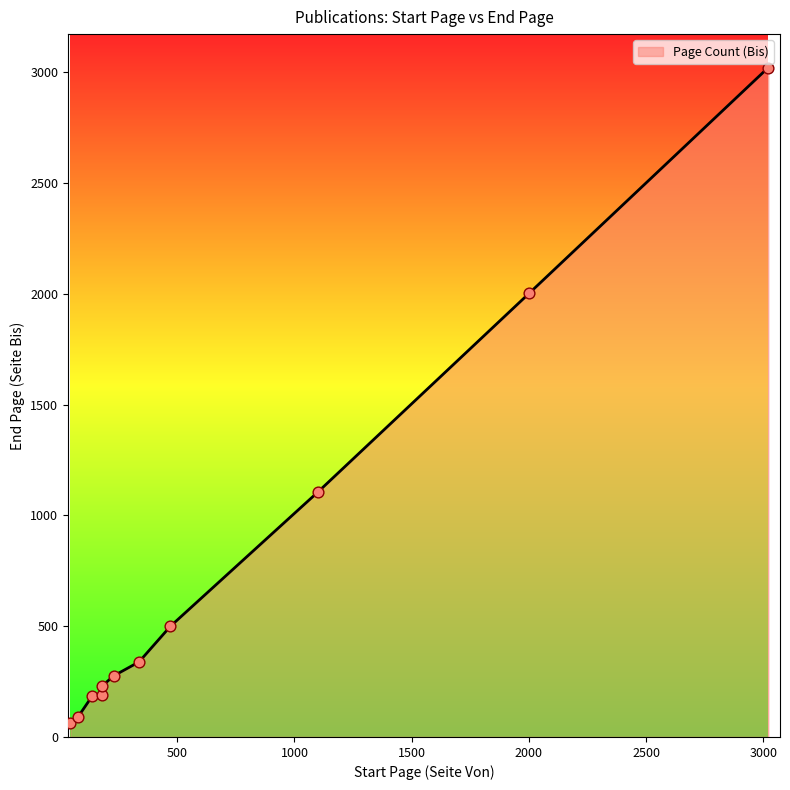

What is the difference between the maximum and minimum values?

2958